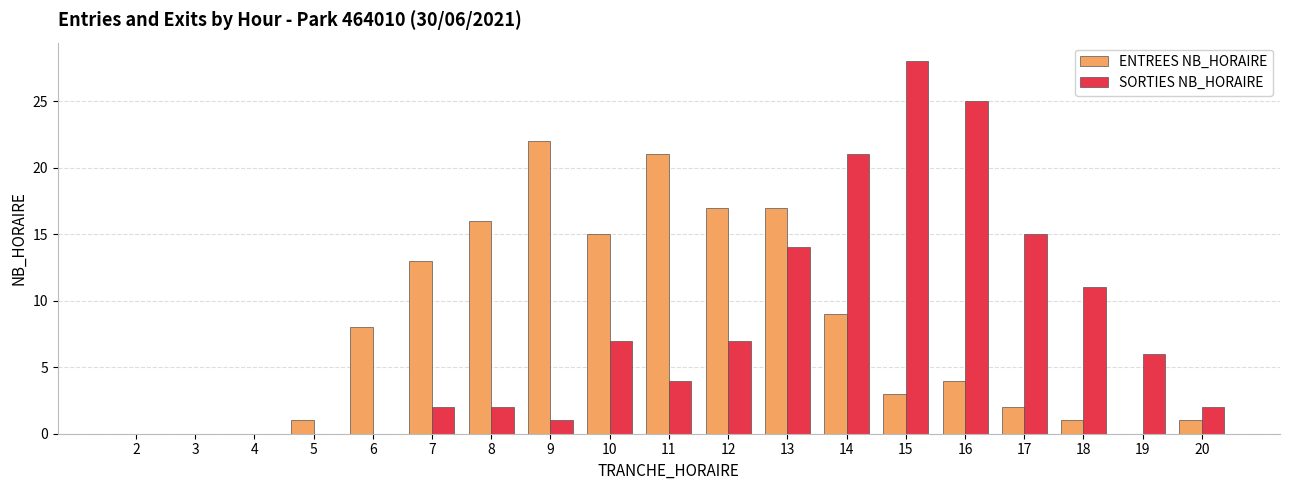

Is it true that SORTIES NB_HORAIRE equals 7 at 11?

False